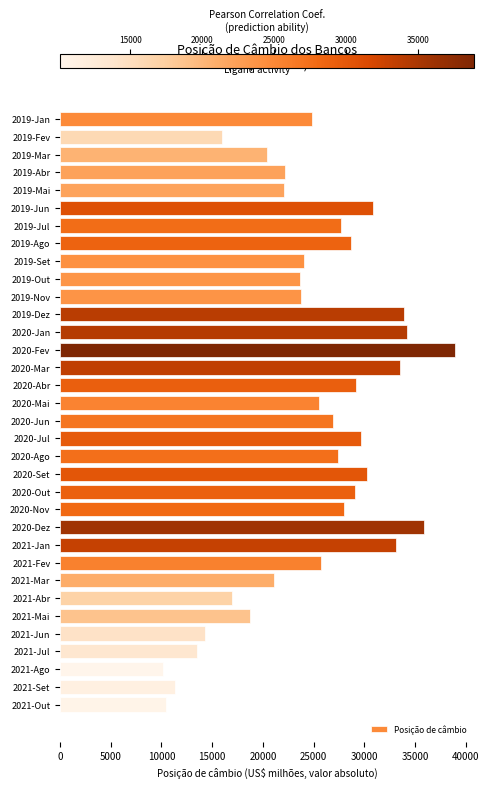

Between 2019-Mai and 2021-Out, which is larger?

2019-Mai